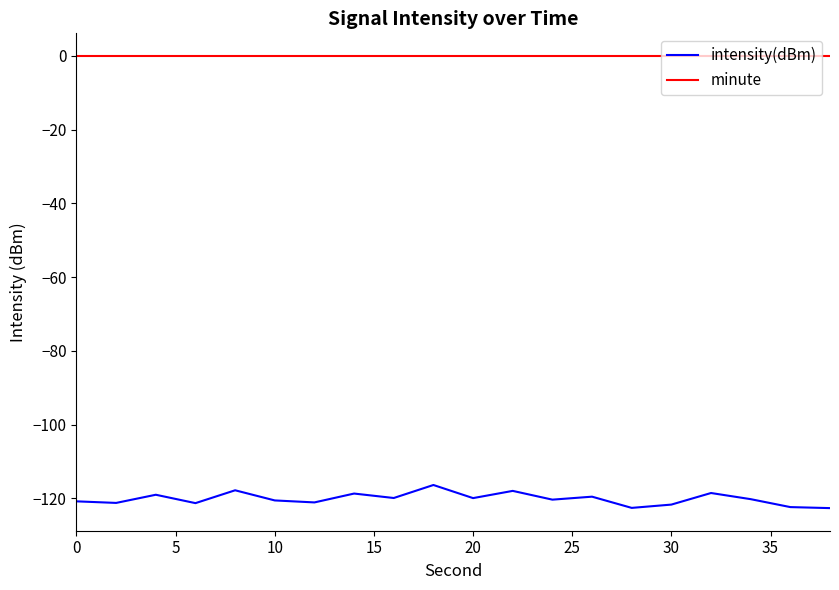

What is the difference between the maximum and minimum values in the intensity(dBm) series?

6.3